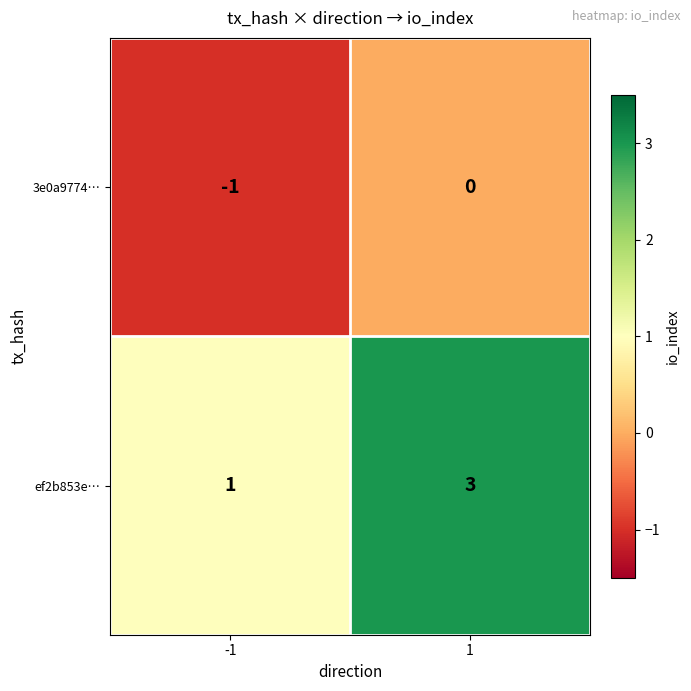

Which series has the widest spread of values?

ef2b853e…